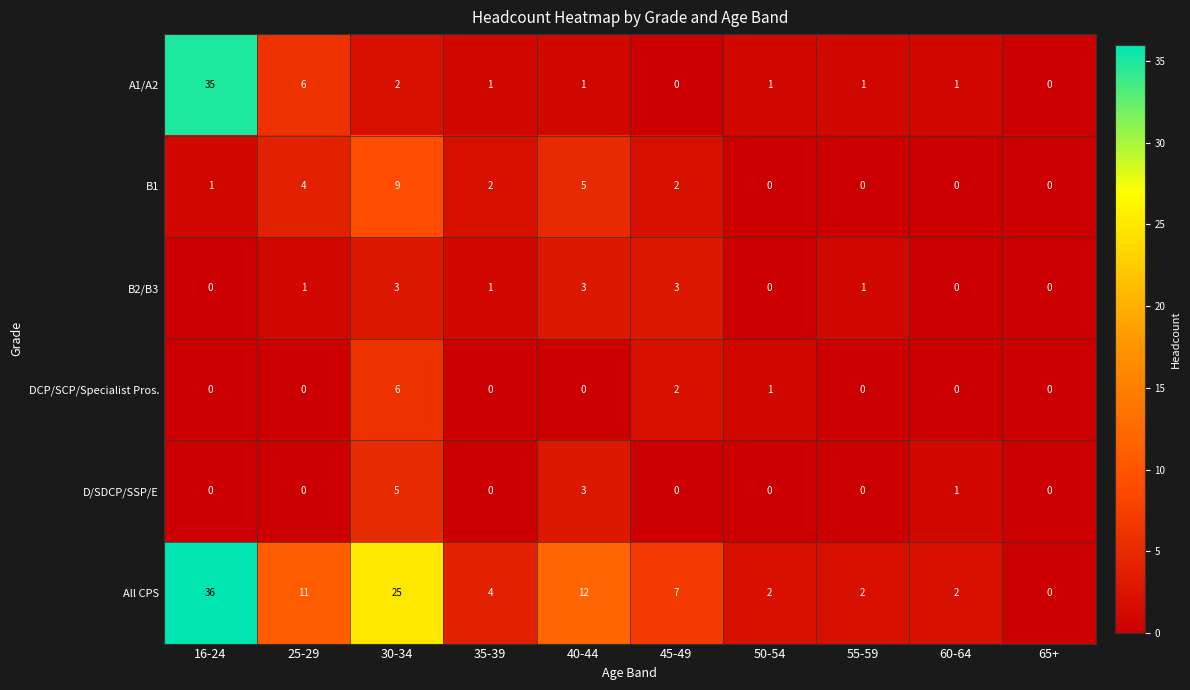

True or false: D/SDCP/SSP/E has a value of -3 at 45-49.

False